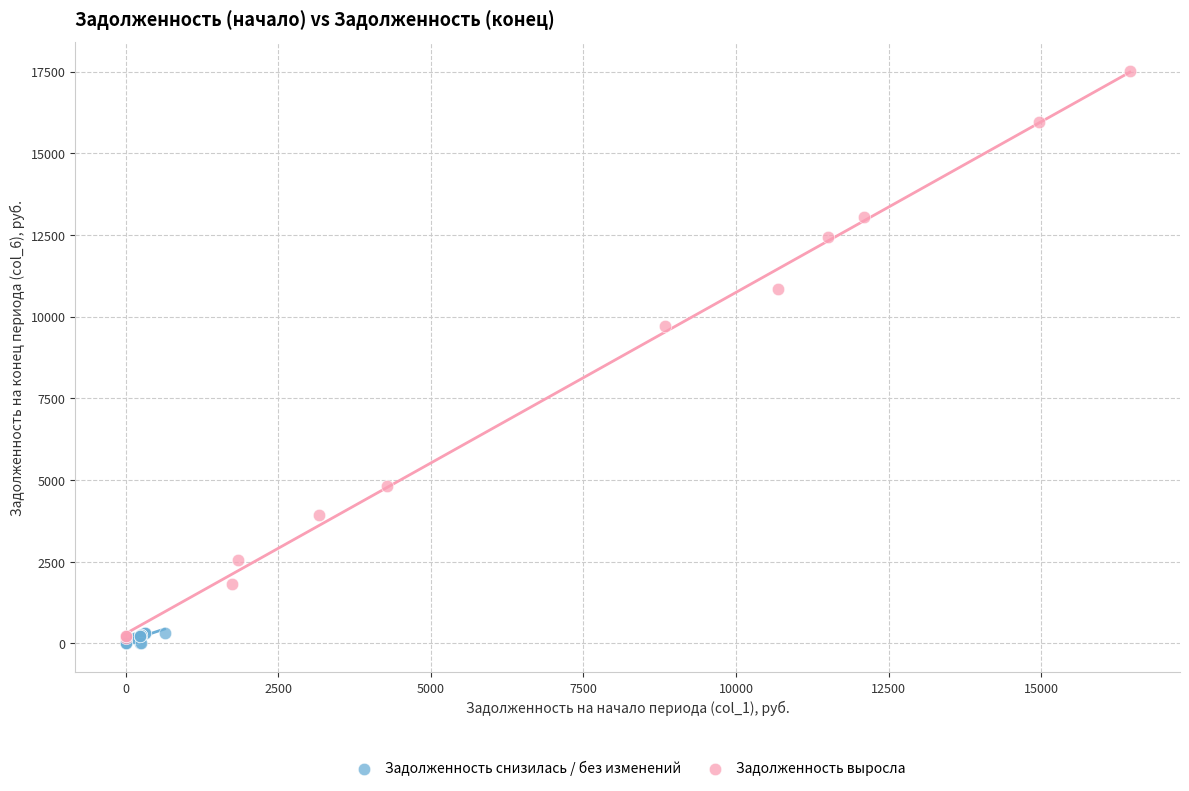

Which series contains the highest Y value?

Задолженность выросла